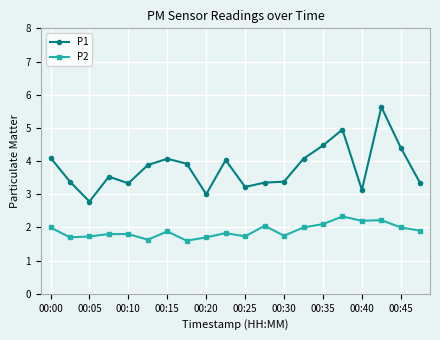

Which series has the largest total across all categories?

P1